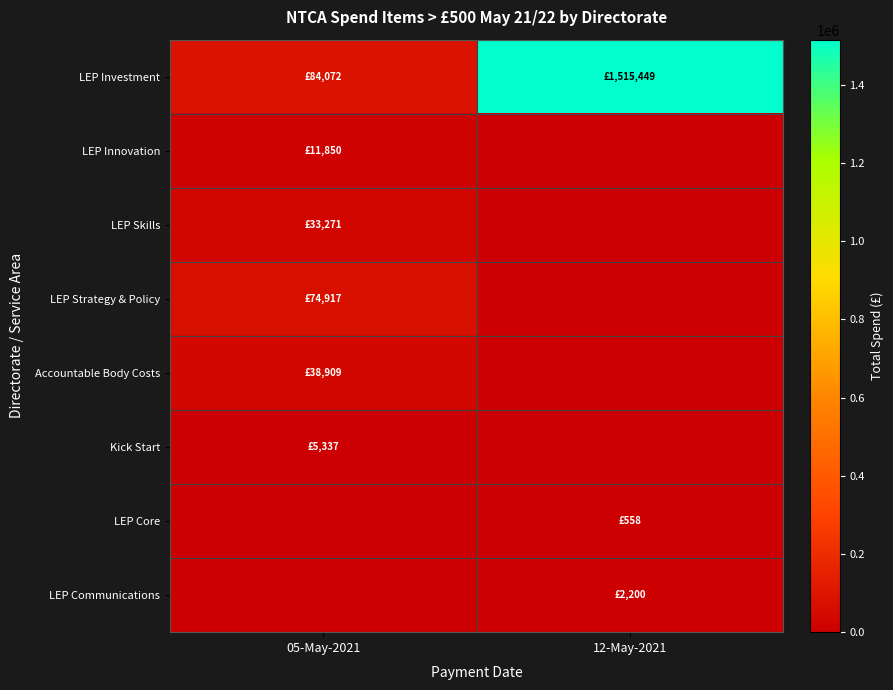

Reading left to right, what are all the values shown in this chart?

LEP Investment: 05-May-2021=84072.1	12-May-2021=1515449.0
LEP Innovation: 05-May-2021=11850.0	12-May-2021=0.0
LEP Skills: 05-May-2021=33270.6	12-May-2021=0.0
LEP Strategy & Policy: 05-May-2021=74917.0	12-May-2021=0.0
Accountable Body Costs: 05-May-2021=38909.0	12-May-2021=0.0
Kick Start: 05-May-2021=5336.6	12-May-2021=0.0
LEP Core: 05-May-2021=0.0	12-May-2021=558.1
LEP Communications: 05-May-2021=0.0	12-May-2021=2200.0